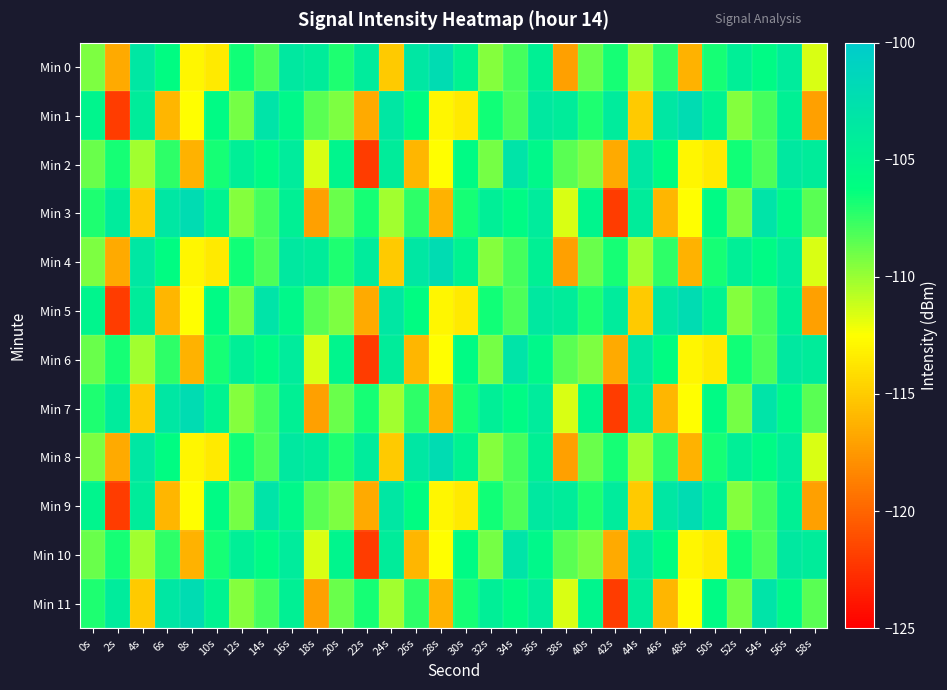

Which label corresponds to the largest value in the chart?

28s